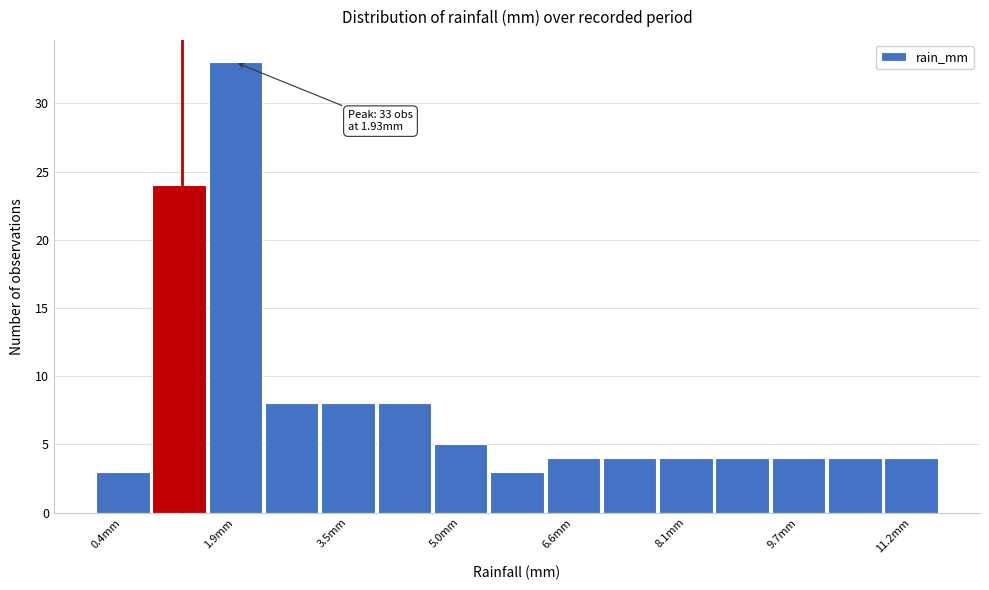

Read against the x-axis, roughly where is the centre of the tallest bar?

2.0